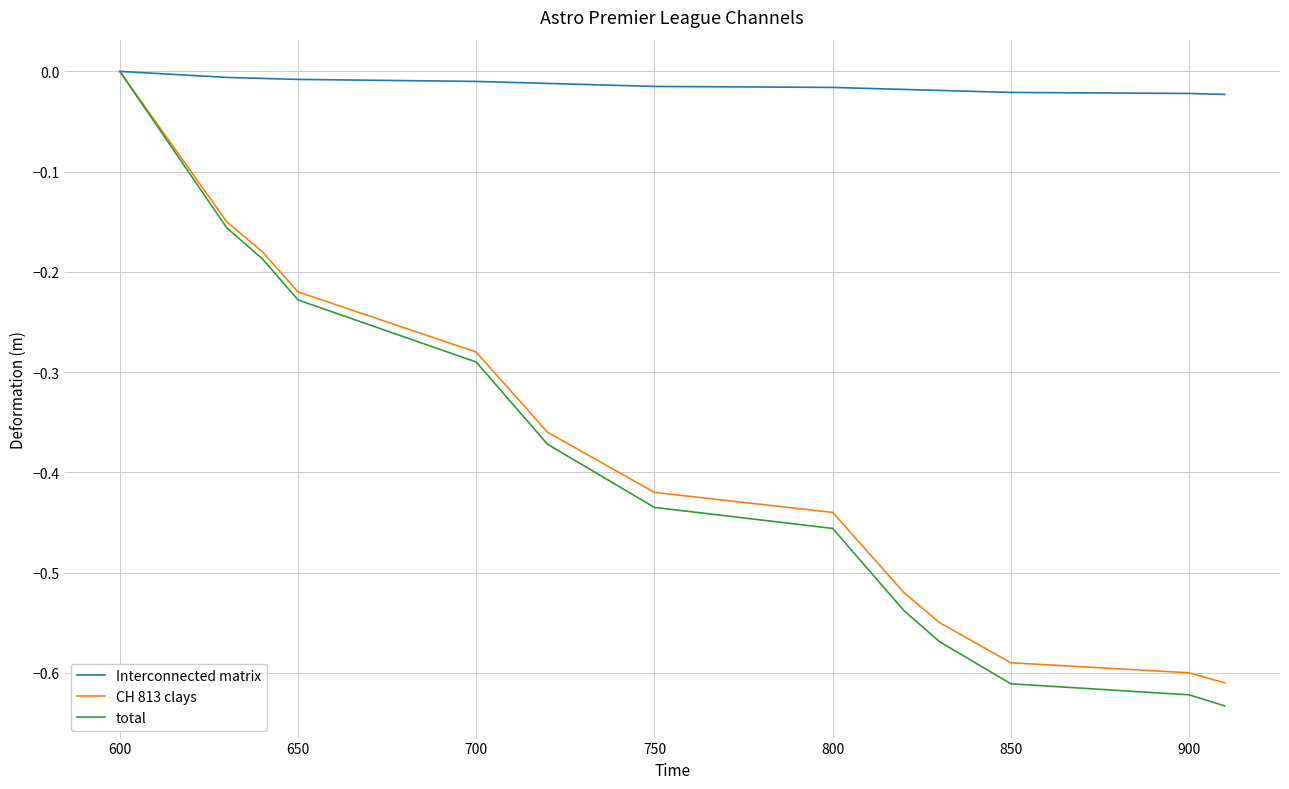

How many lines are shown in the chart?

3